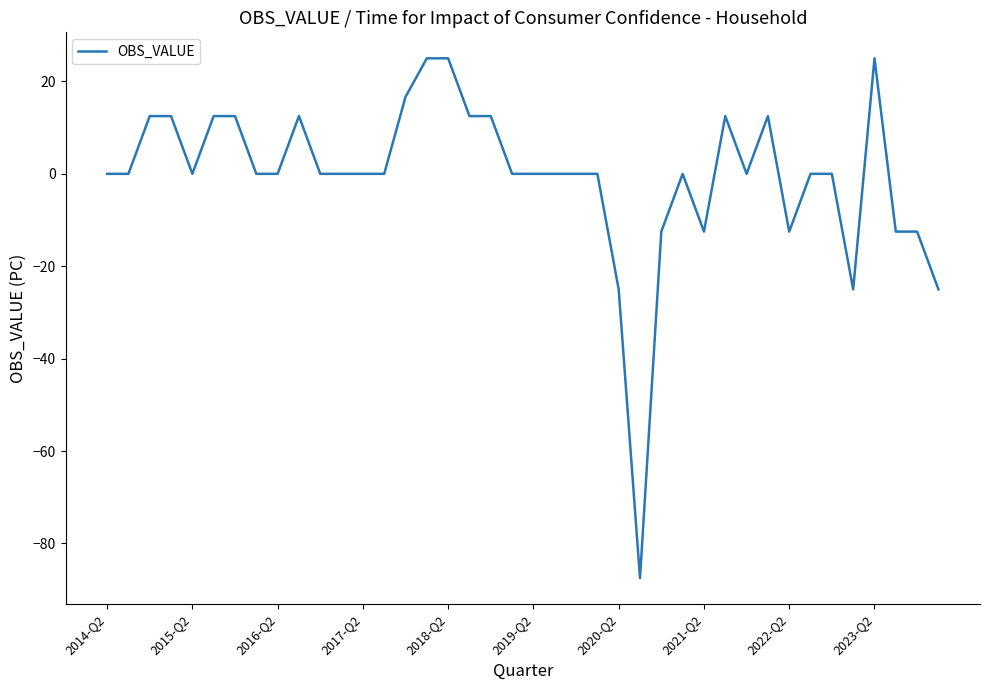

True or false: the data has more than 2 interior local peaks.

True